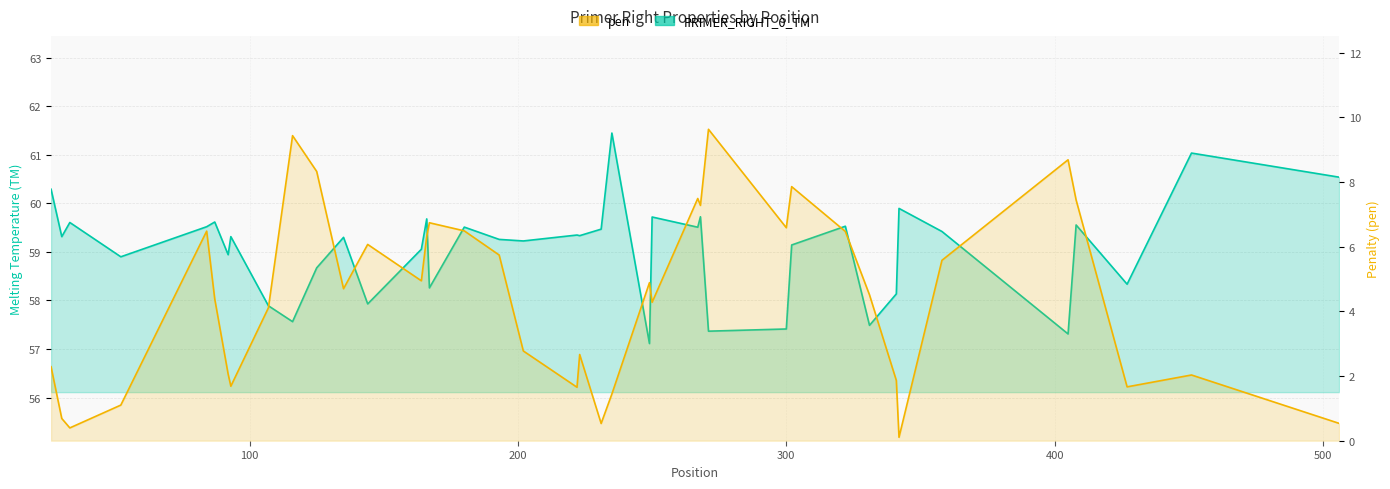

What are all the series names shown in the legend?

PRIMER_RIGHT_0_TM, pen